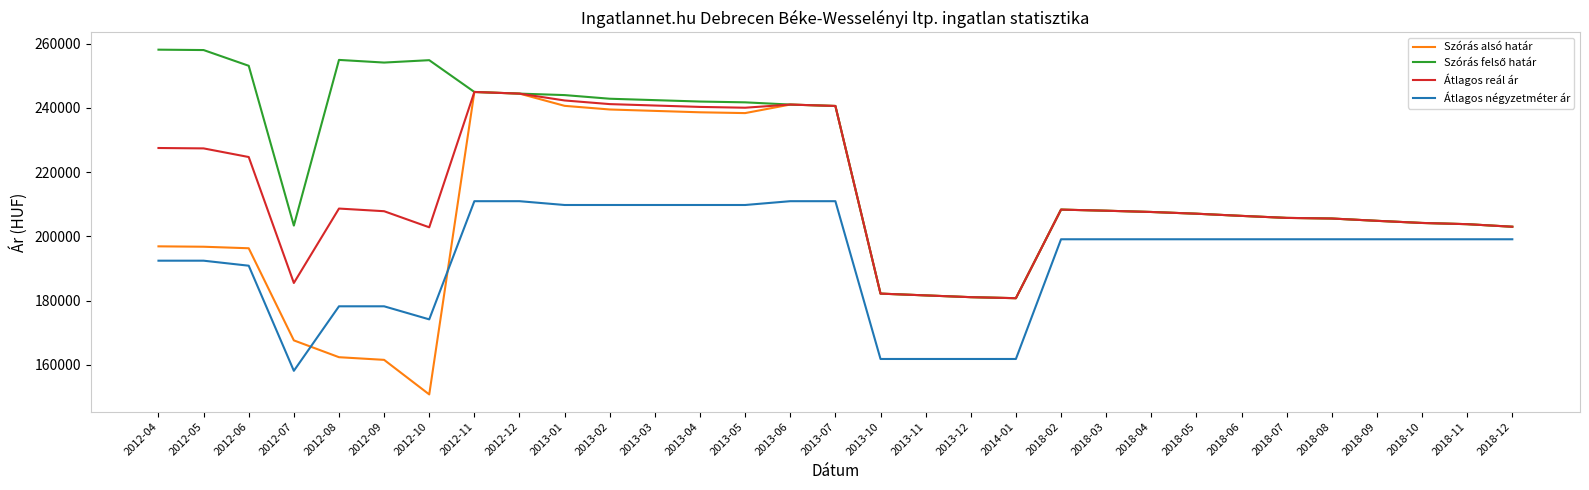

What is the difference between the highest and lowest values at 2018-11?

4697